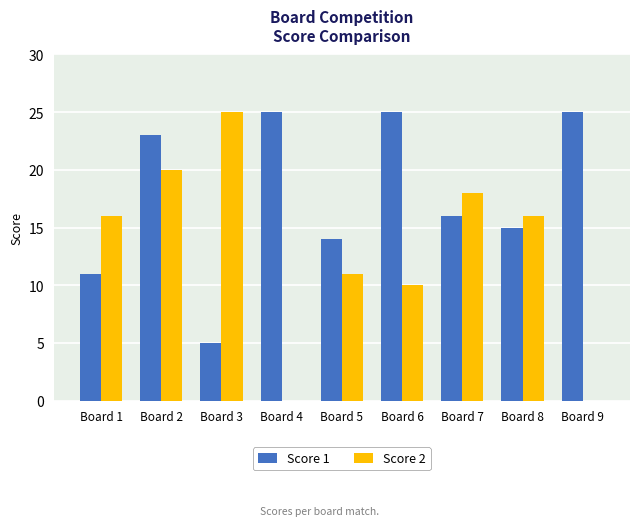

What is the spread (max minus min) of values at Board 5?

3